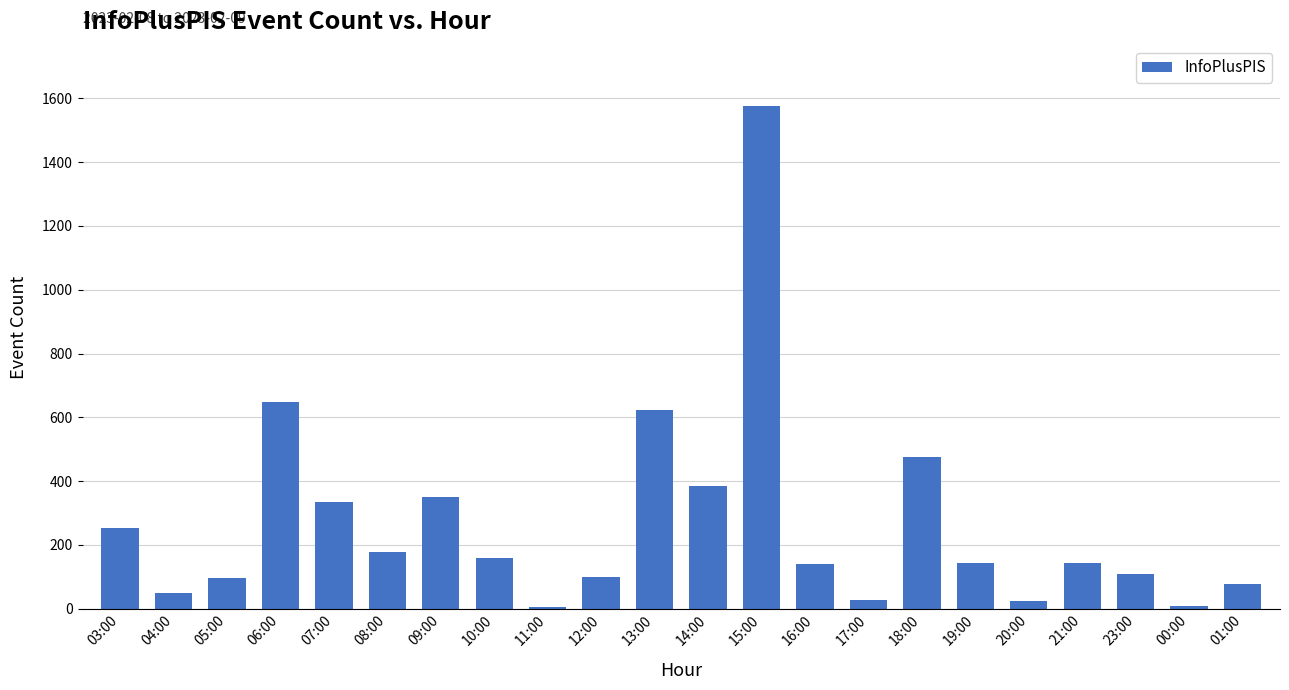

The chart shows a value of 158 at 10:00. True or false?

True